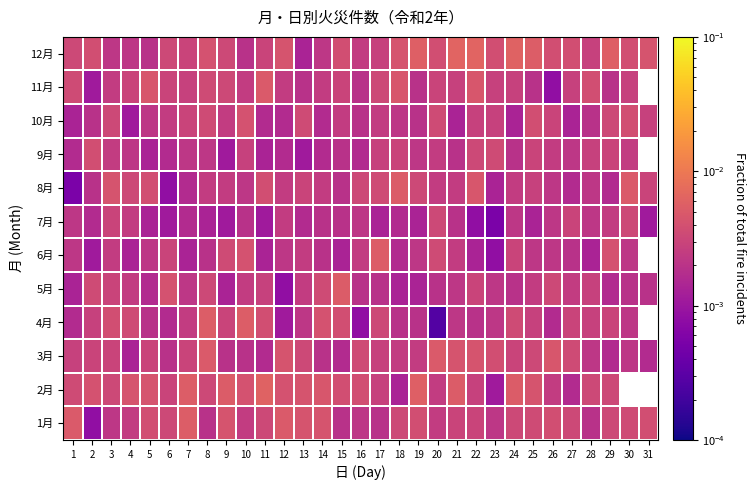

At which category is the sum across all series the highest?

22